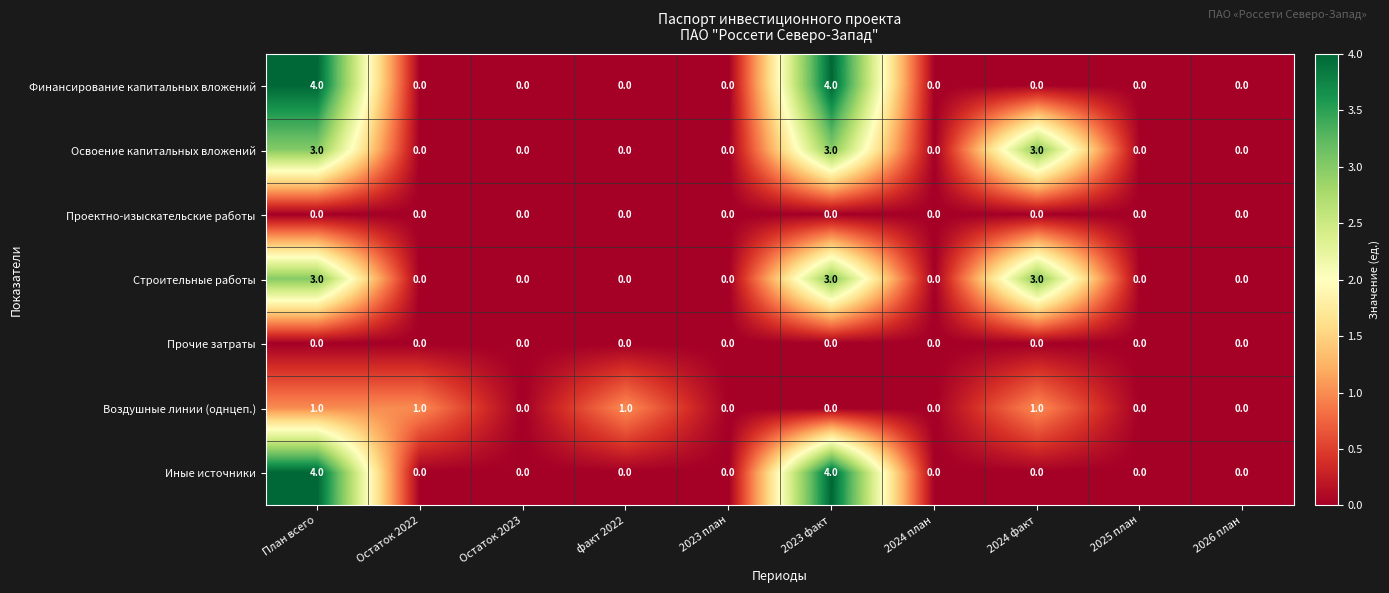

Is the value of Финансирование капитальных вложений at 2023 план greater than the value of Иные источники at 2023 факт?

No